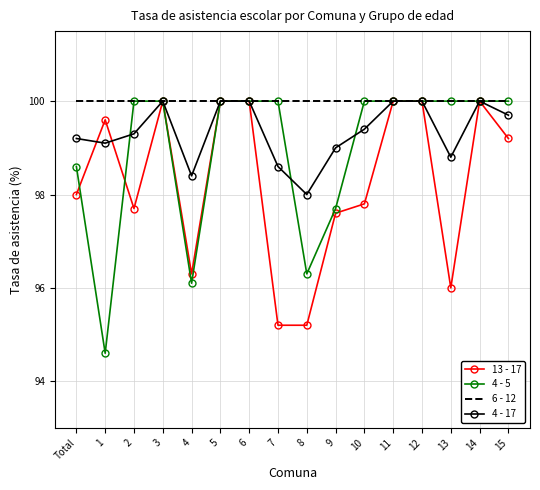

Which series has the largest range (max minus min)?

4 - 5